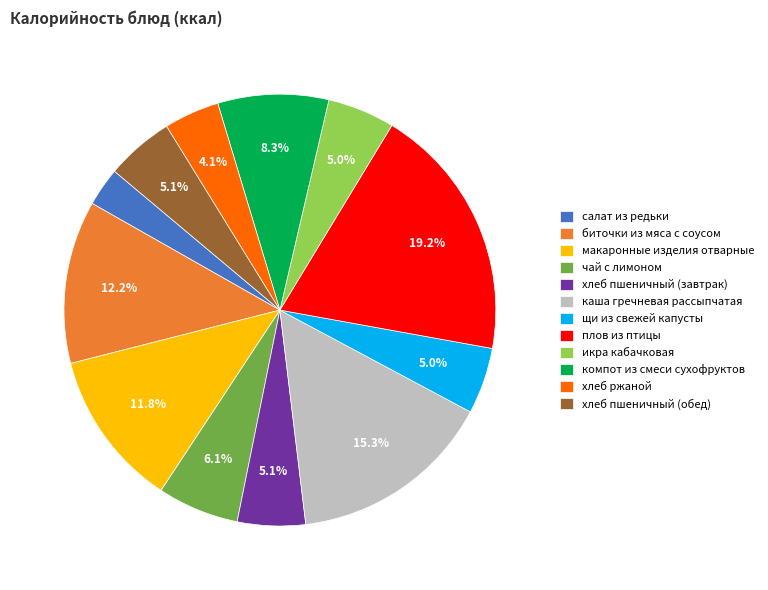

How many segments does this pie chart have?

12